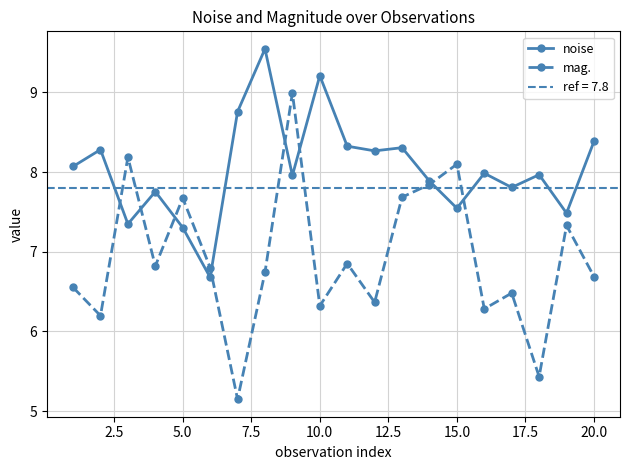

True or false: noise has more than 0 interior local peaks.

True